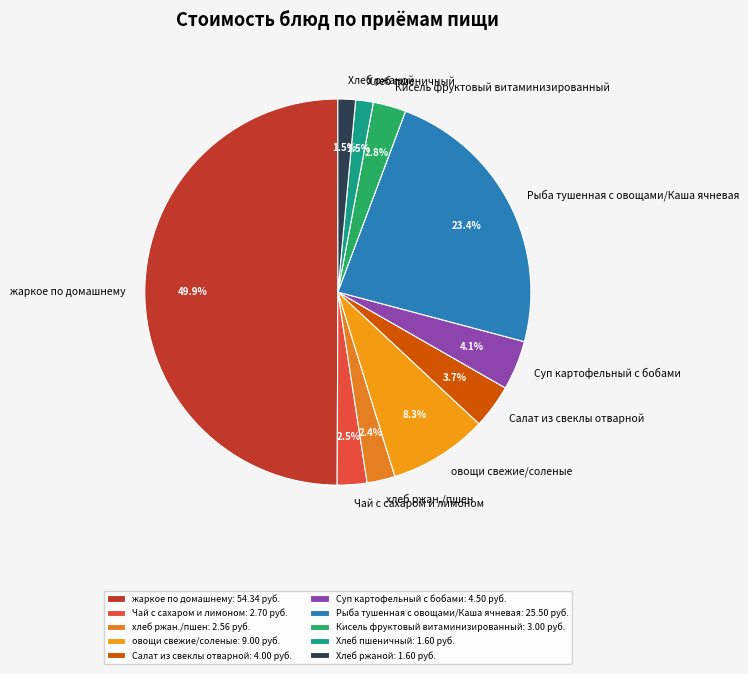

Does овощи свежие/соленые represent more than half of the total?

No